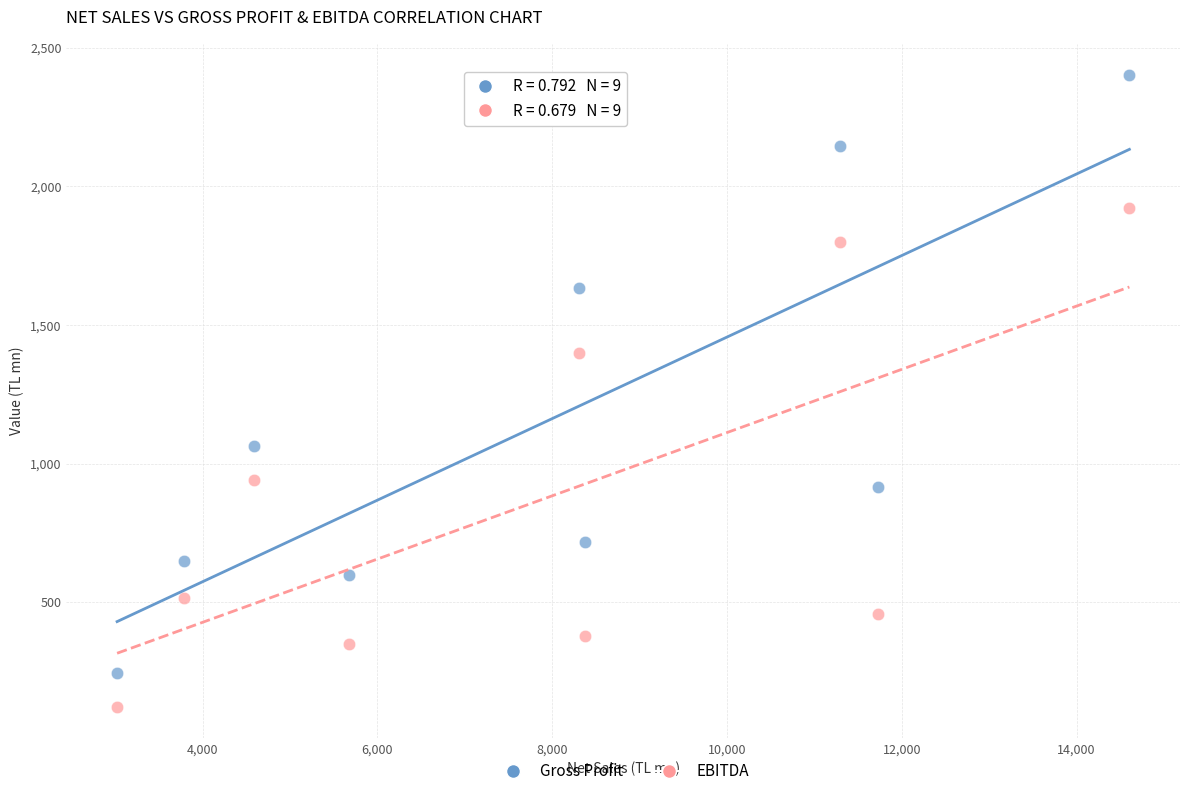

In the Gross Profit series, what Y value is closest to 1322?

1063.7